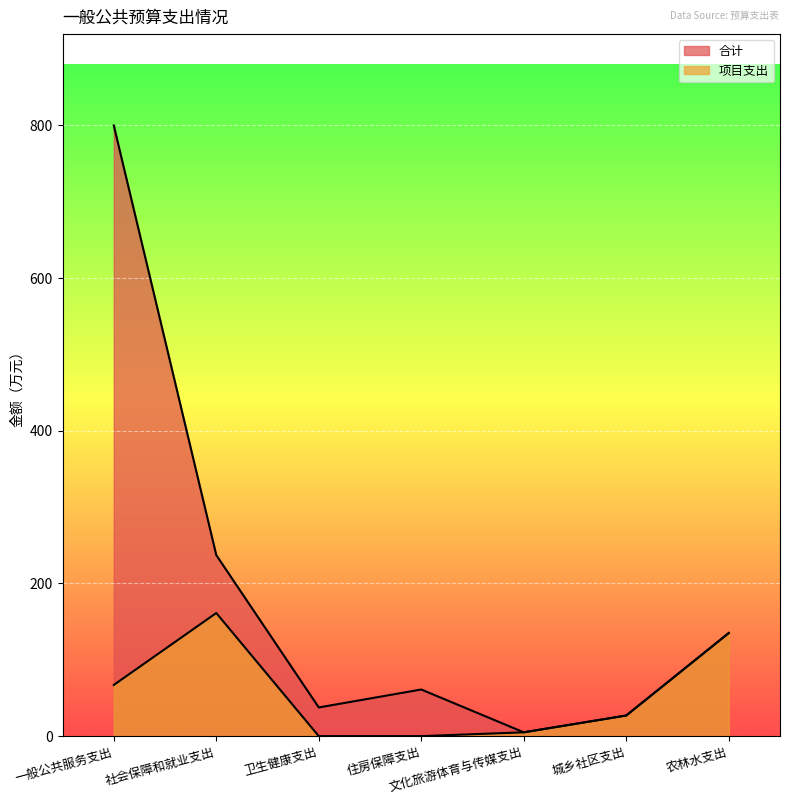

At which category is the sum across all series the highest?

一般公共服务支出